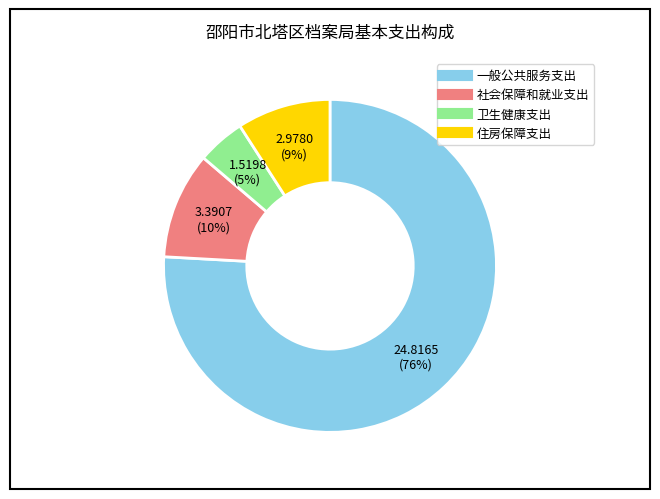

The 卫生健康支出 slice represents 5% of the pie. True or false?

True